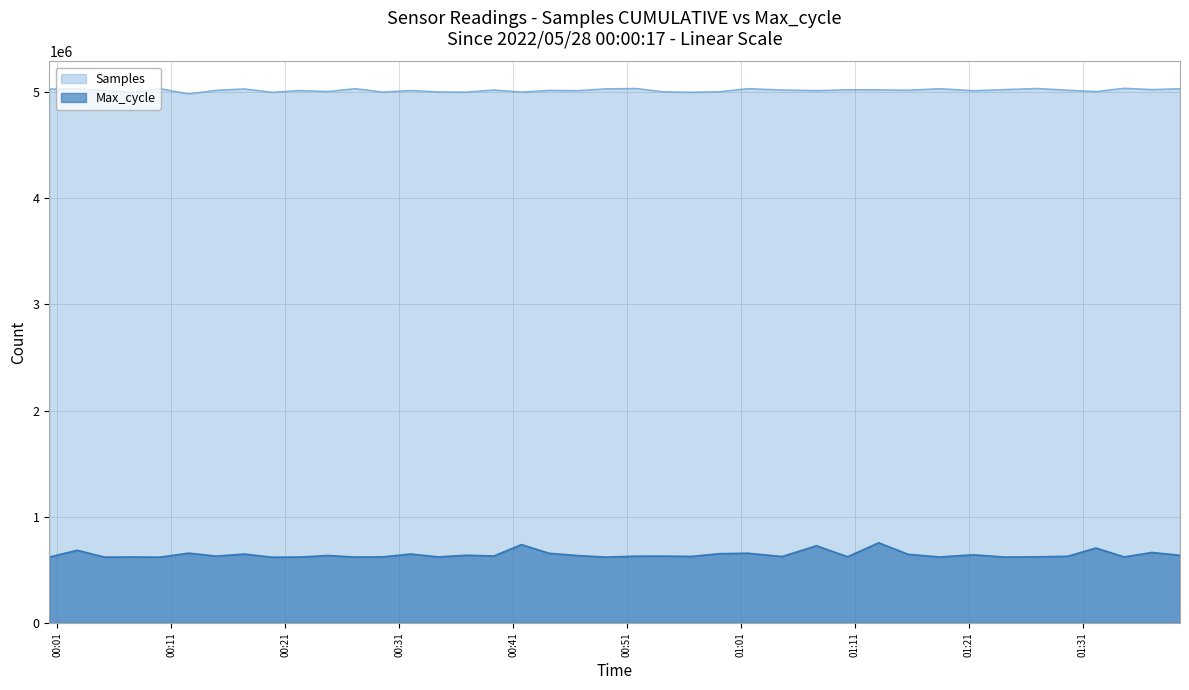

At which label is Max_cycle closest to 687190?

2022/05/28 00:02:44